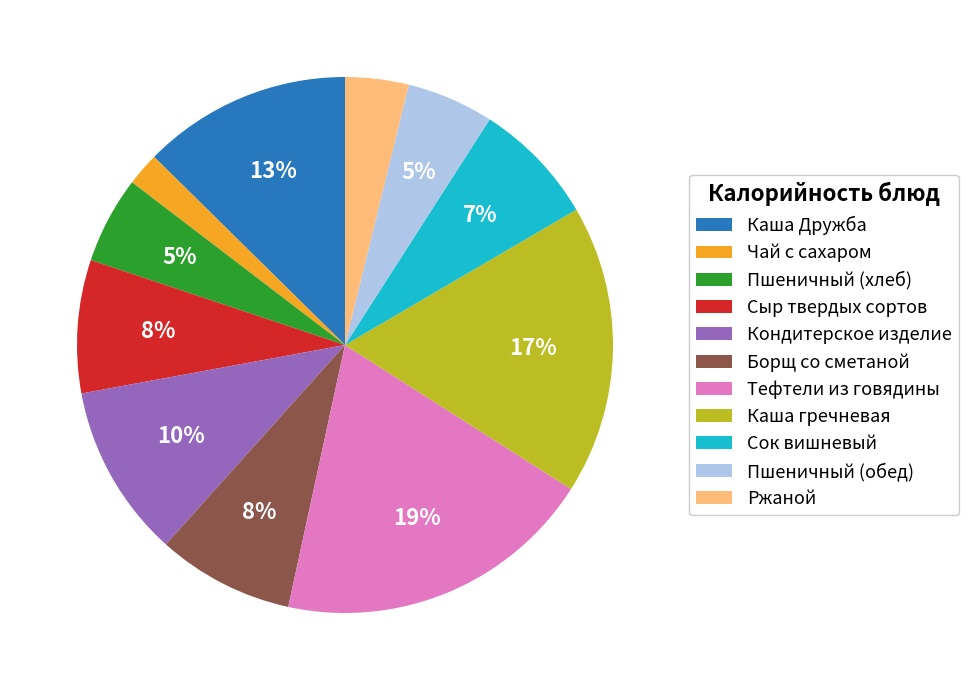

Between Пшеничный (хлеб) and Тефтели из говядины, which is larger?

Тефтели из говядины